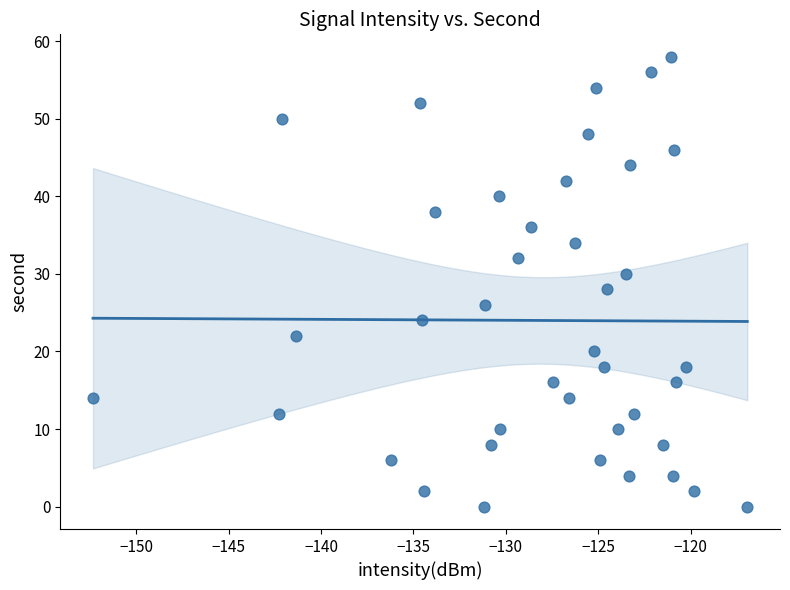

How many points are shown in the scatter plot?

40